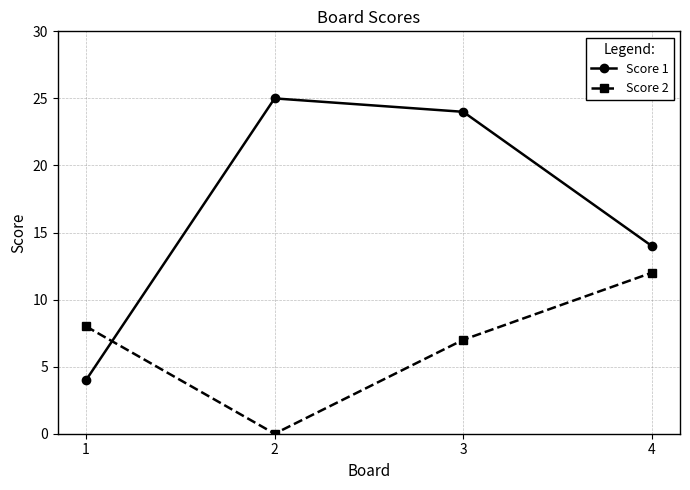

Which series changed the most between 2 and 3?

Score 2